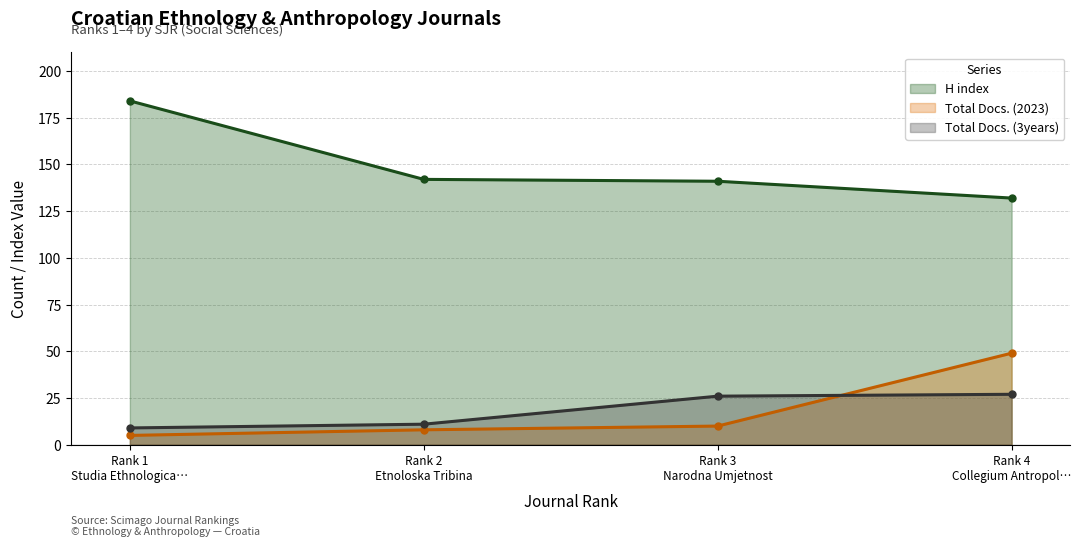

What is the difference between the maximum and second lowest values in the H index series?

43